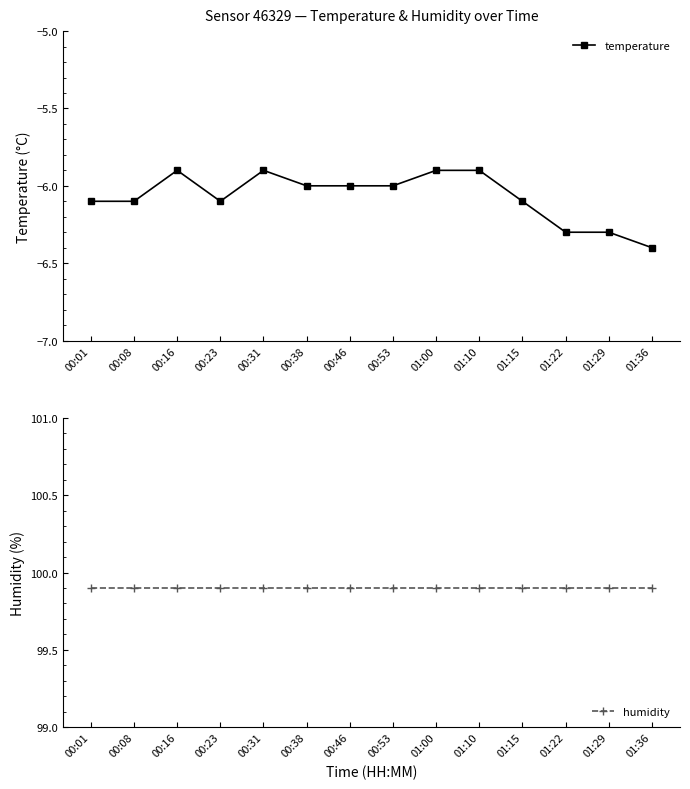

True or false: temperature has a value of -5.9 at 00:31.

True